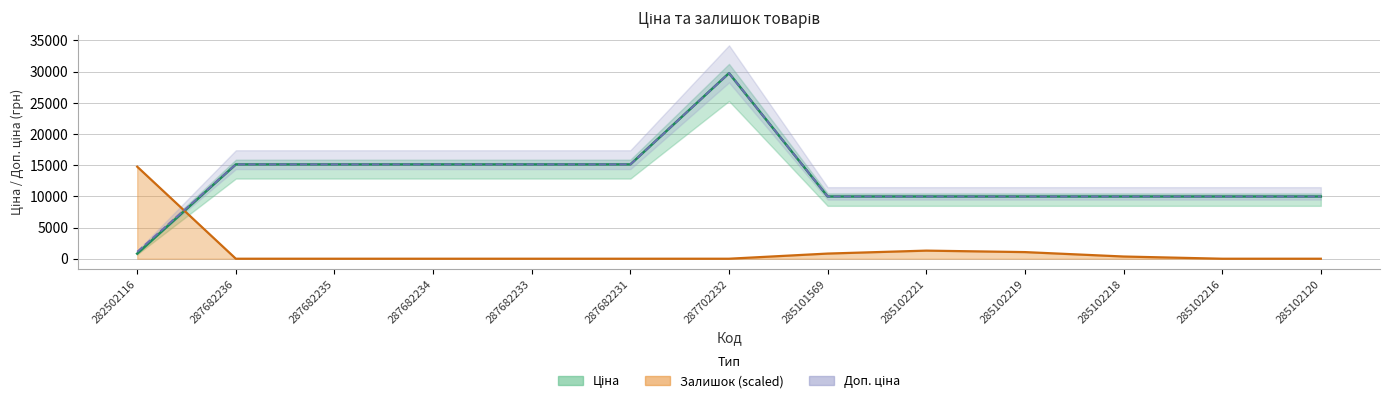

What is the ratio of the value at 287682235 to the value at 287682231?

1.0